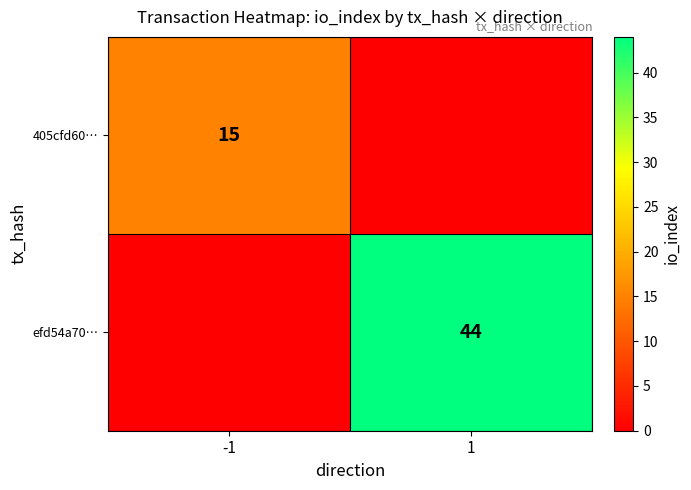

Which label corresponds to the smallest value in the chart?

1